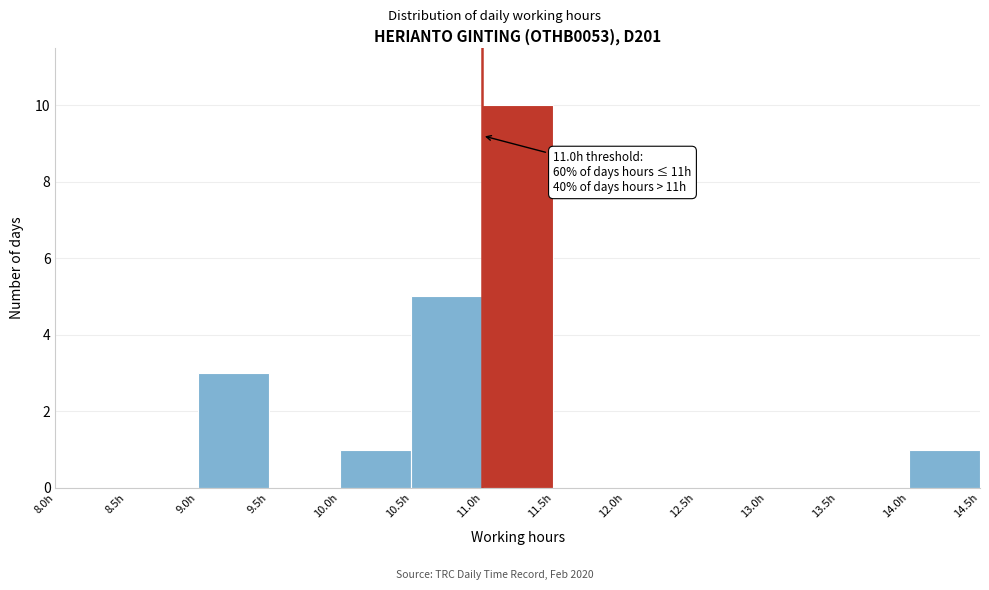

Which range on the x-axis has the tallest bar?

11.0 to 11.5